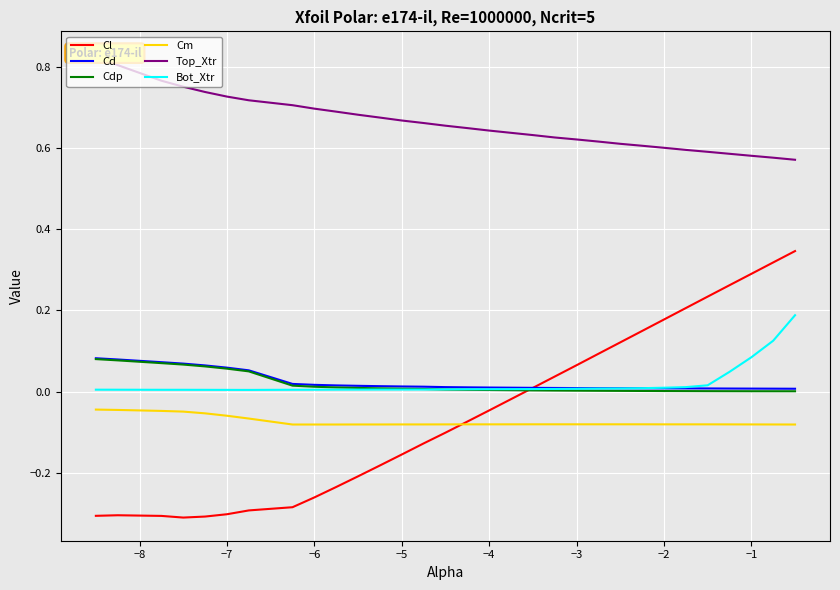

True or false: Bot_Xtr and Cm cross at least once.

False